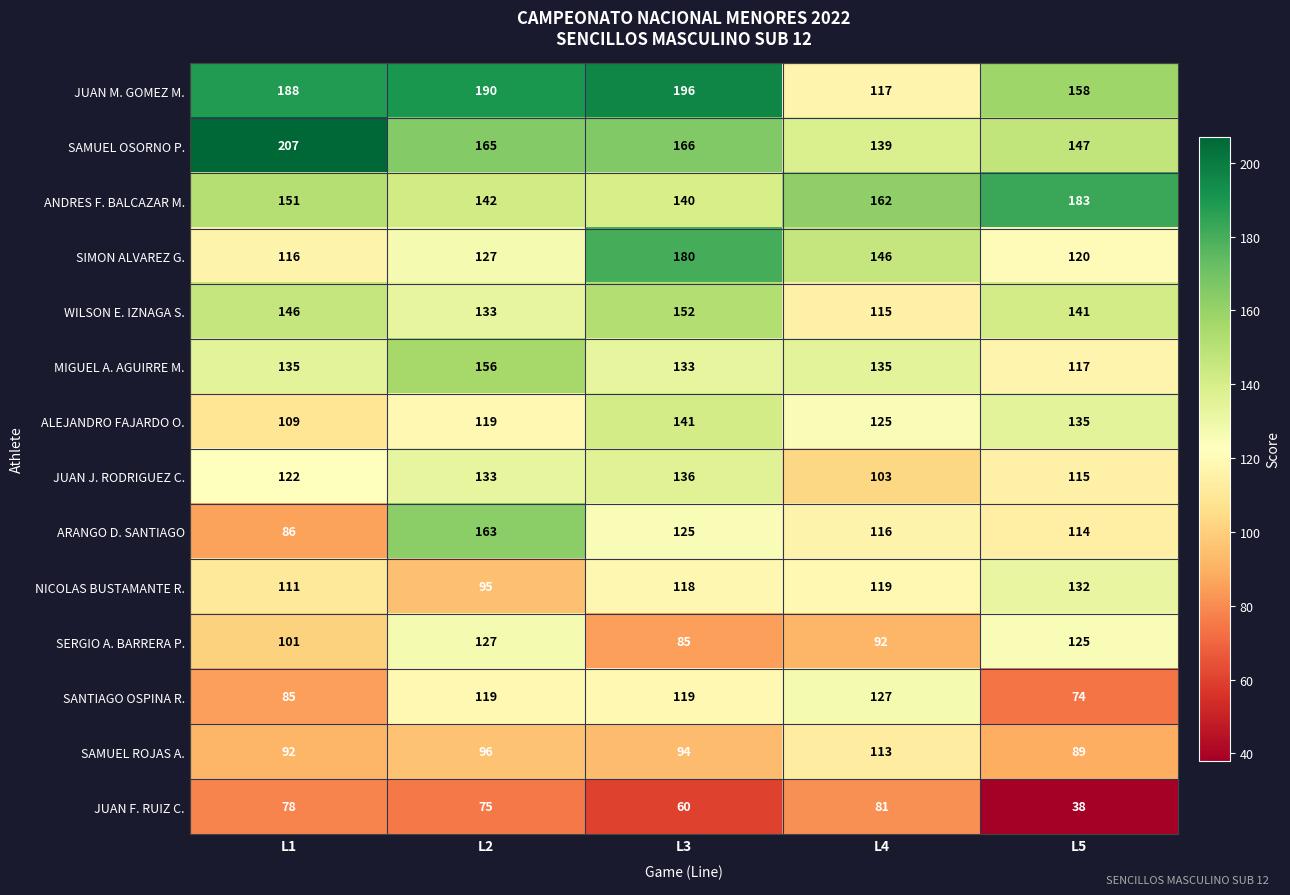

The value of ALEJANDRO FAJARDO O. at L2 is 119. True or false?

True